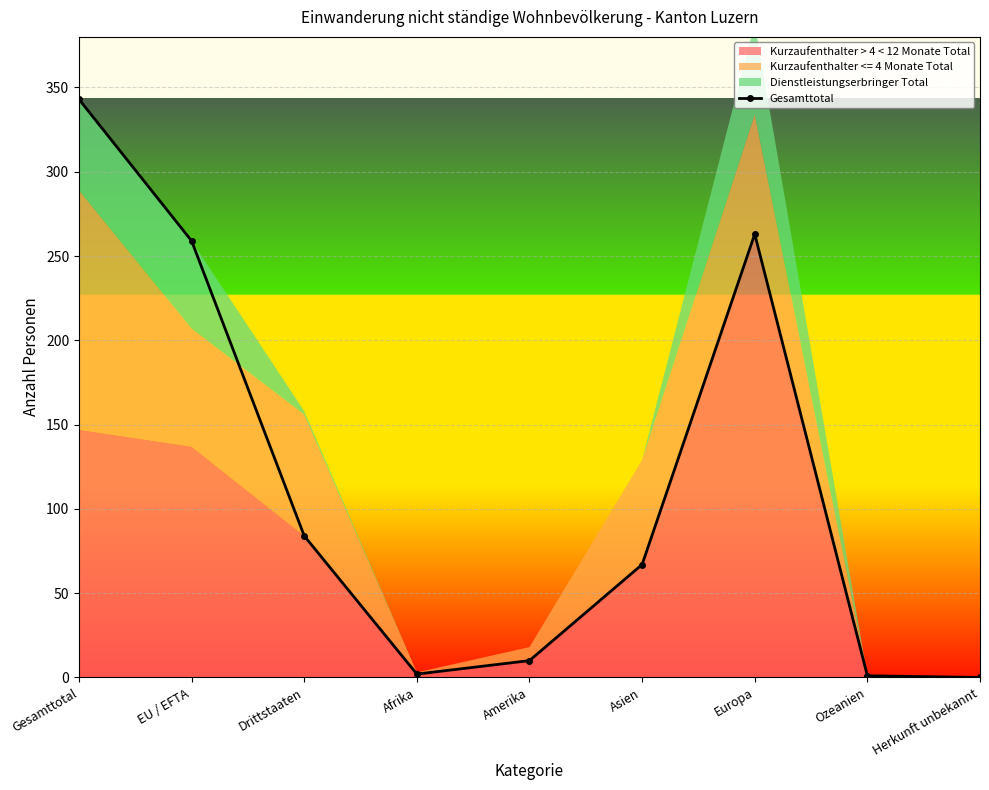

True or false: the data has more than 0 interior local peaks.

True